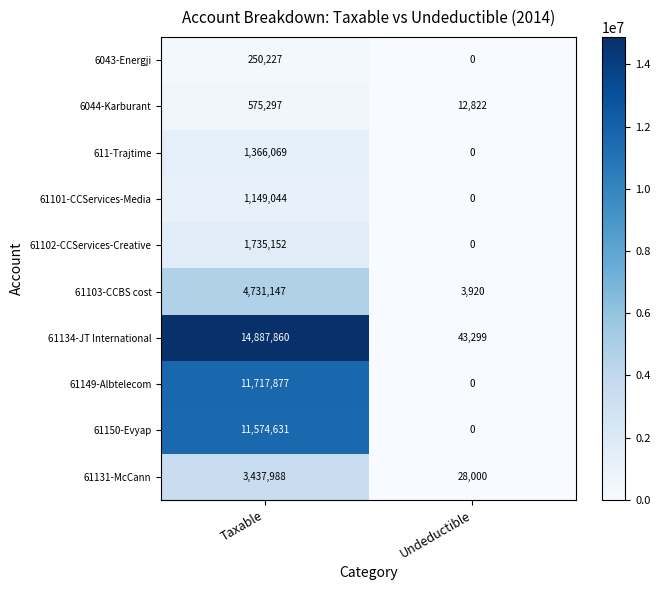

How many series are shown in this chart?

10